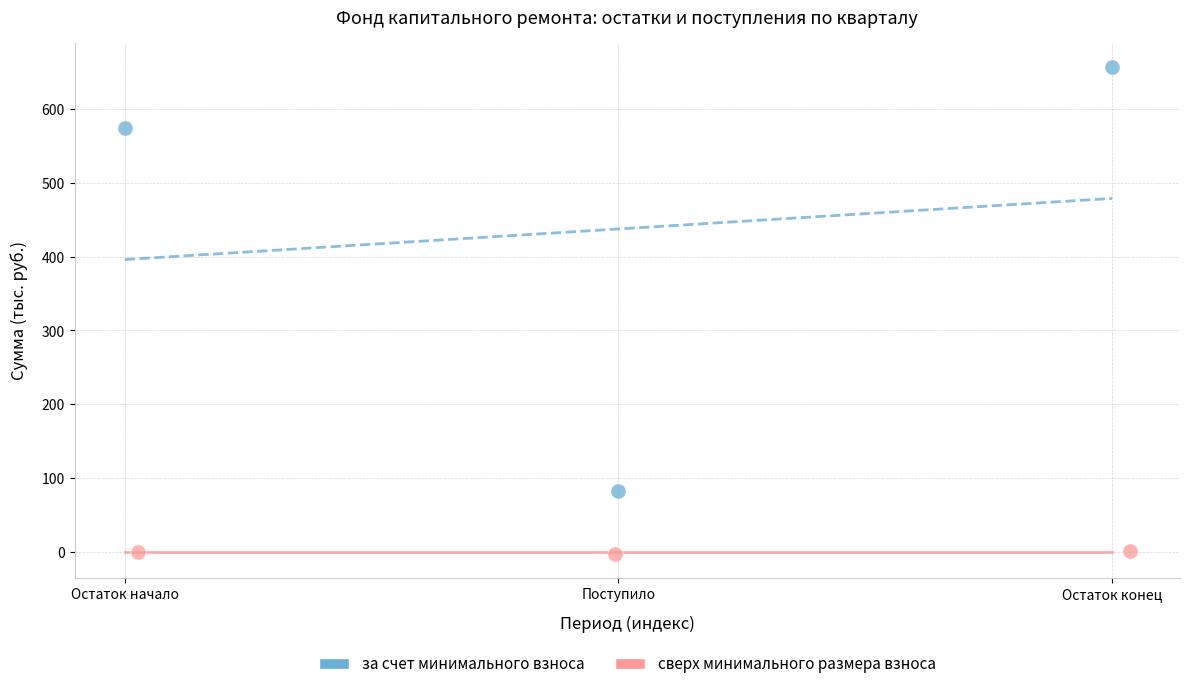

Which series has the largest Y range (max minus min)?

за счет минимального взноса